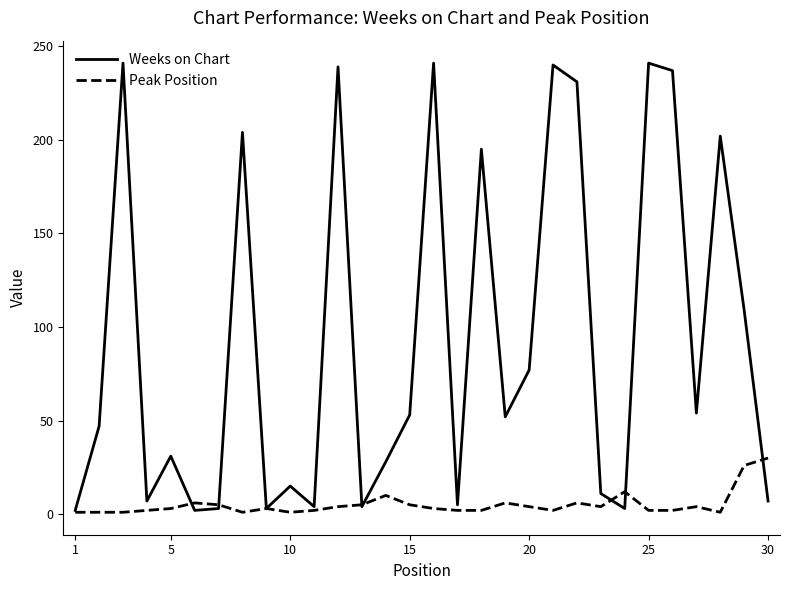

Which series has the largest range (max minus min)?

Weeks on Chart